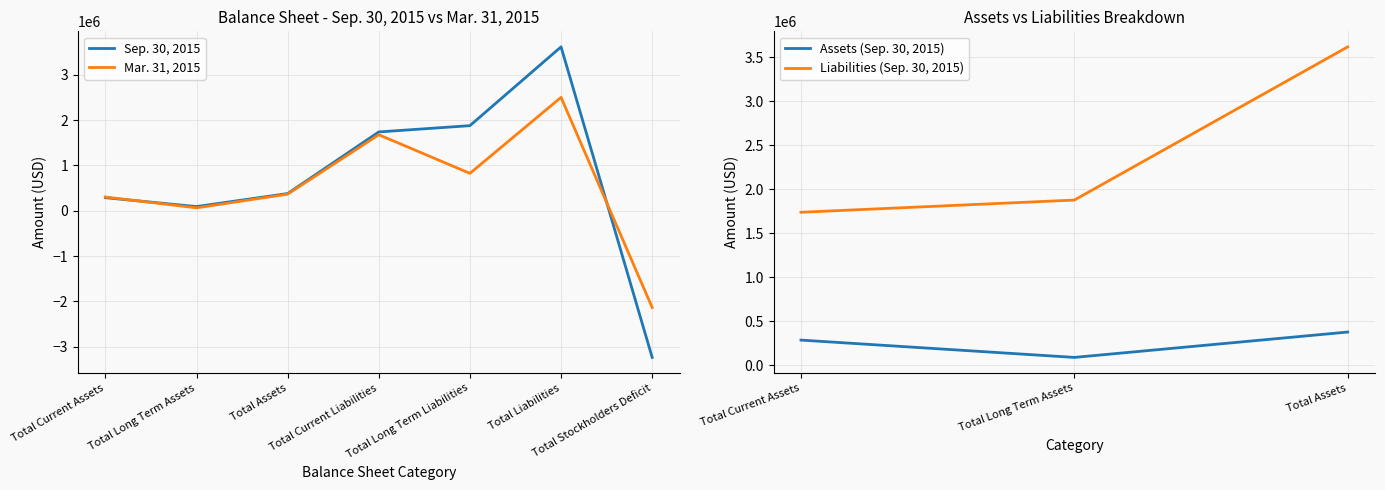

At which category does Mar. 31, 2015 reach its first local valley?

Total Long Term Assets